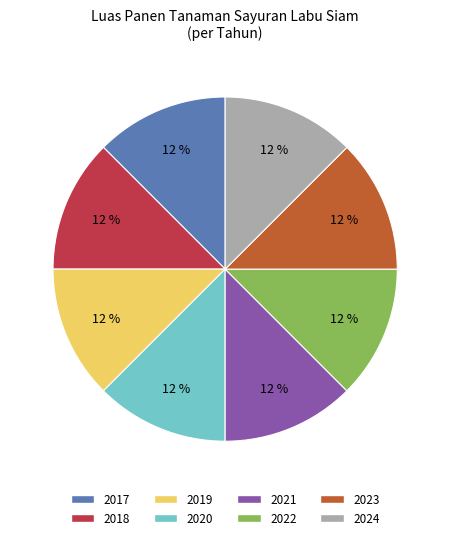

The 2019 slice represents 12% of the pie. True or false?

True